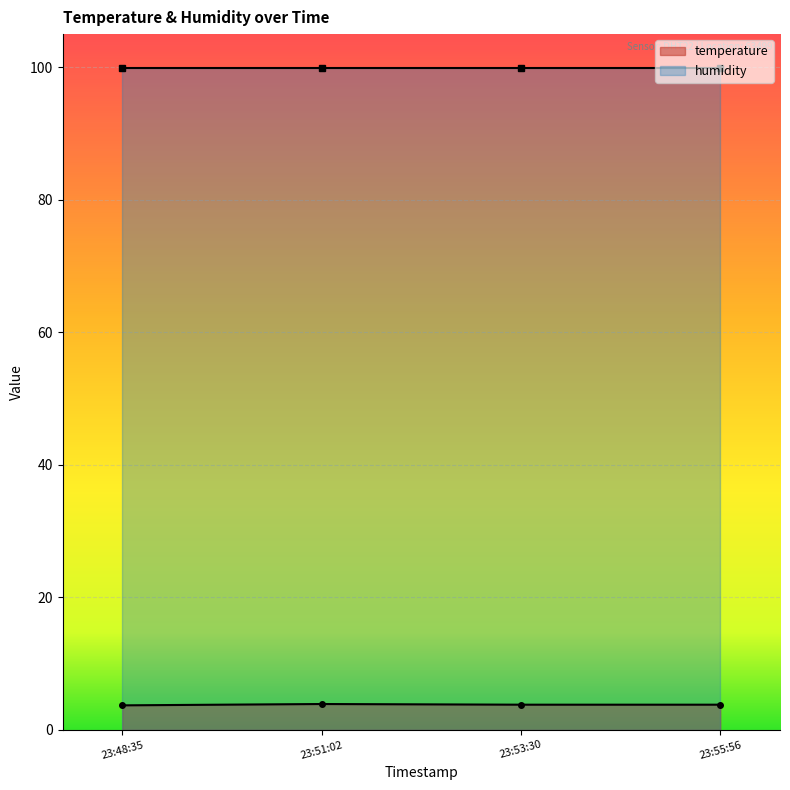

The value of temperature at 23:48:35 is 3.7. True or false?

True